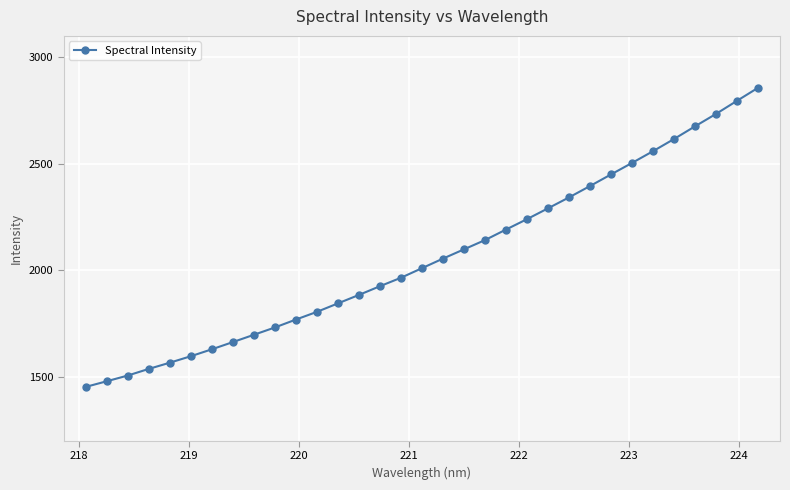

What is the greatest value displayed?

2856.3